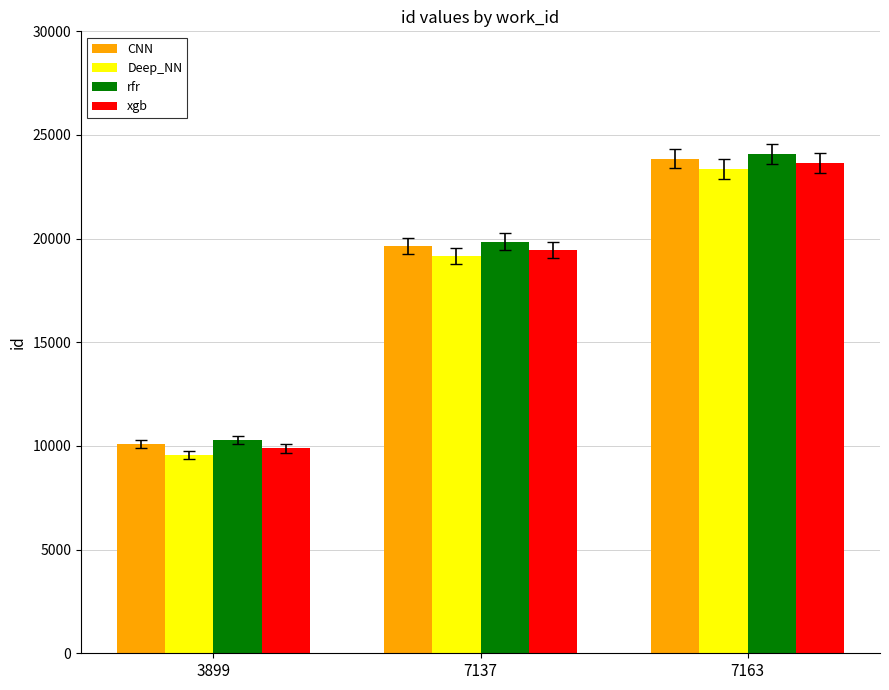

Count the number of categories in the chart.

3